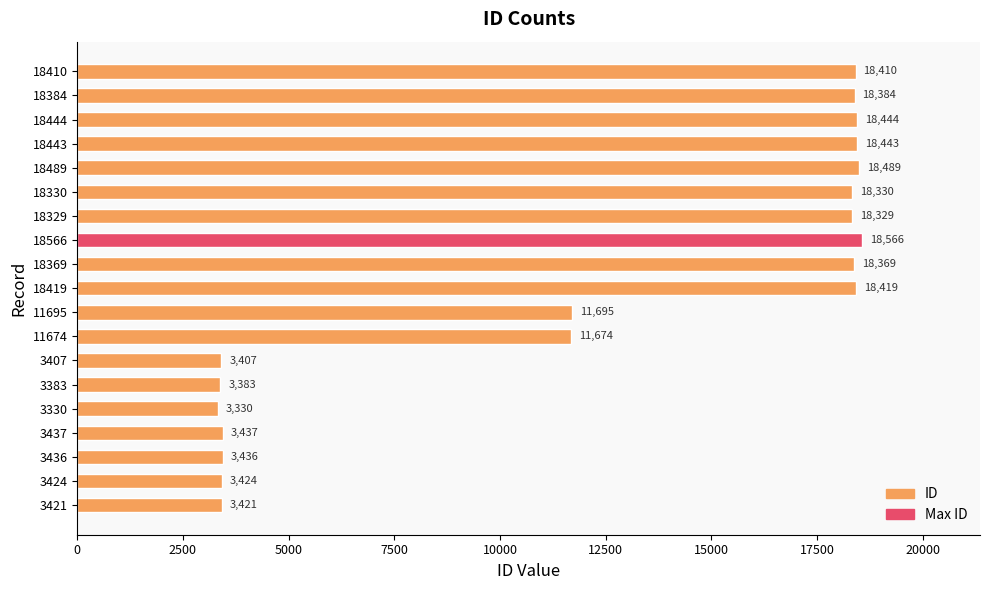

Which has a higher value, 11674 or 18443?

18443